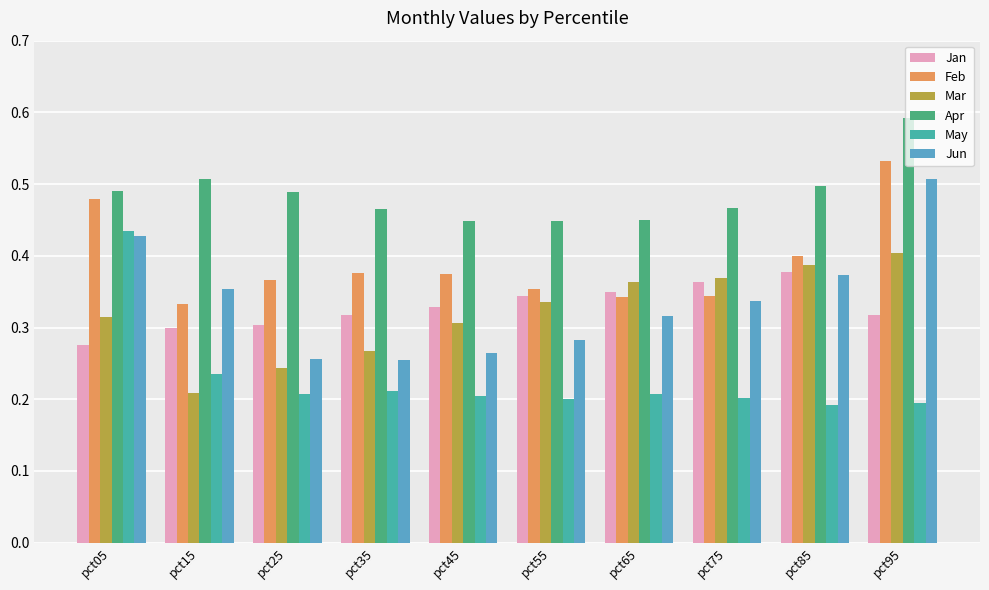

At which label is Jan closest to 0?

pct05